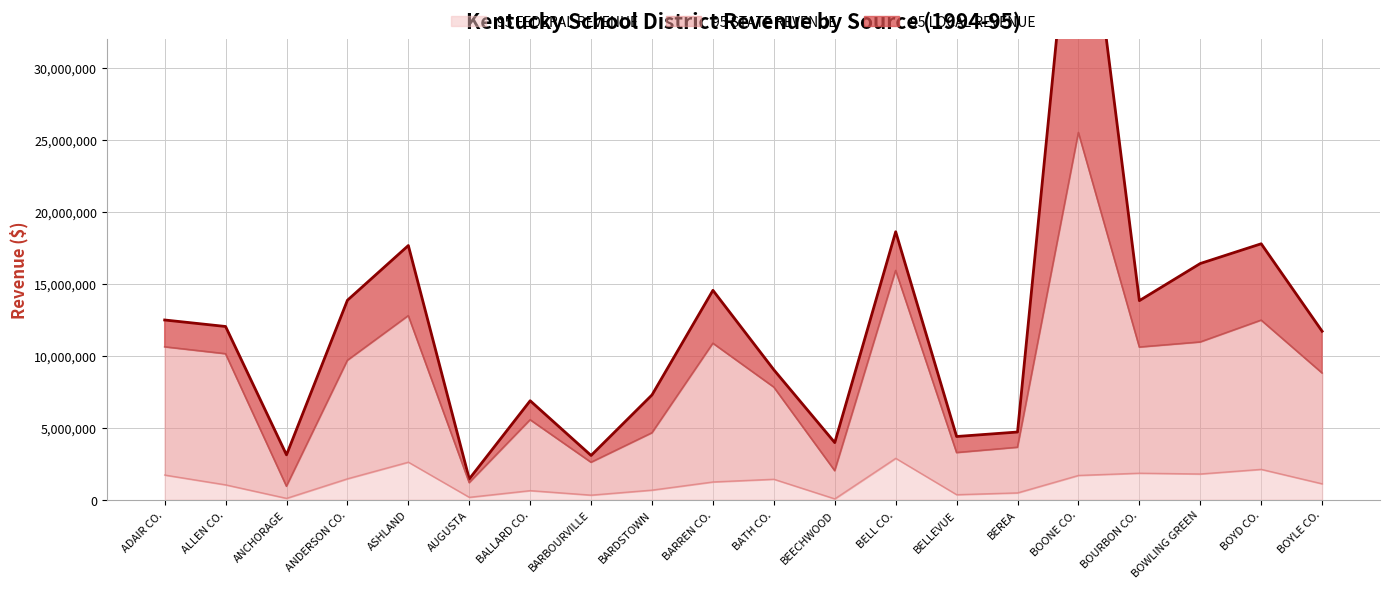

Is it true that 95 FEDERAL REVENUE equals 1710478.4 at ADAIR CO.?

True